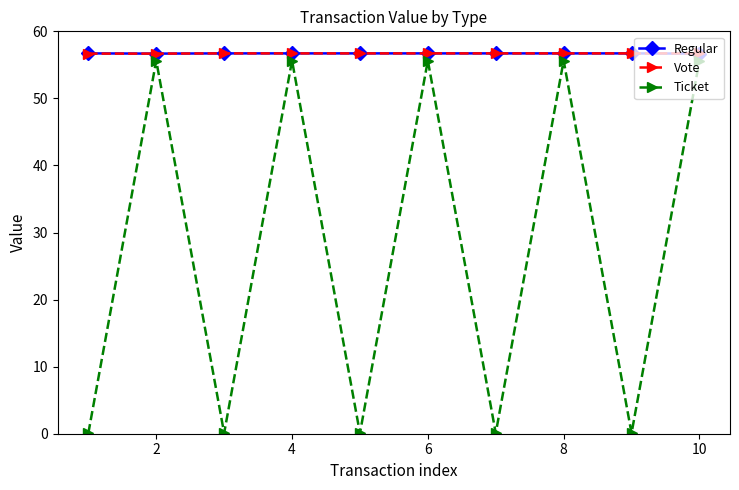

What is the value of the Regular point at the 6th from the left?

56.7